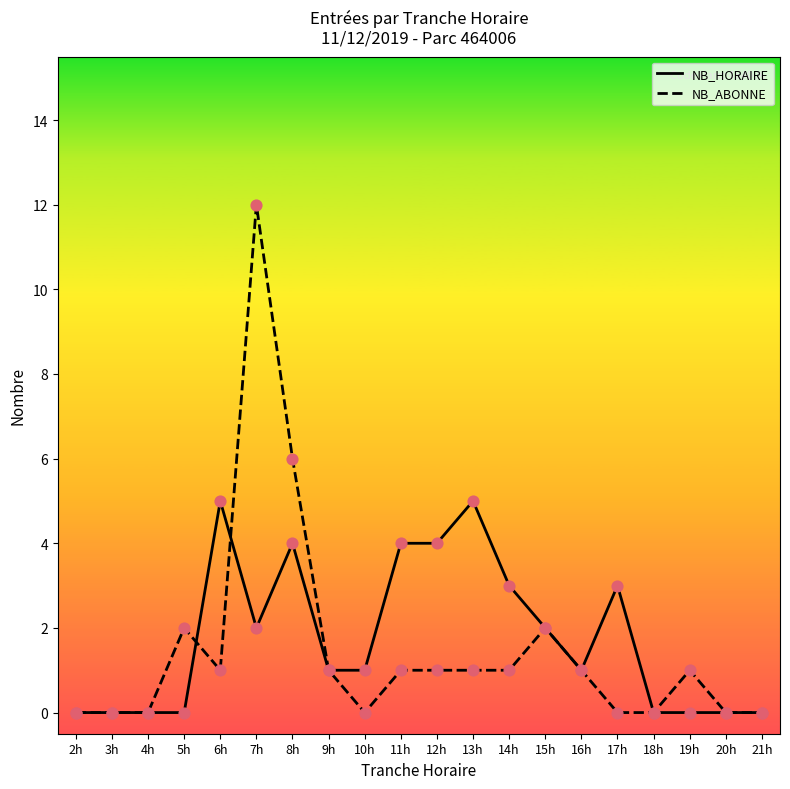

Is the value of NB_HORAIRE at 7h greater than the value of NB_ABONNE at 12h?

Yes